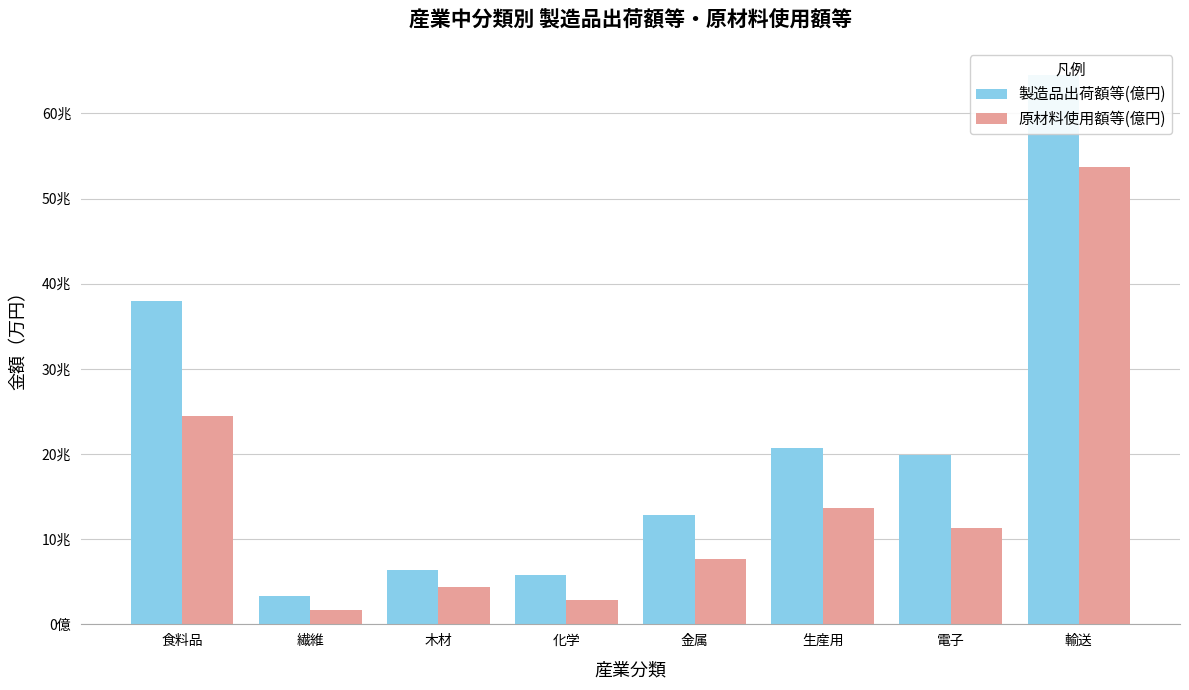

The value of 原材料使用額等(億円) at 輸送 is 16099018. True or false?

False